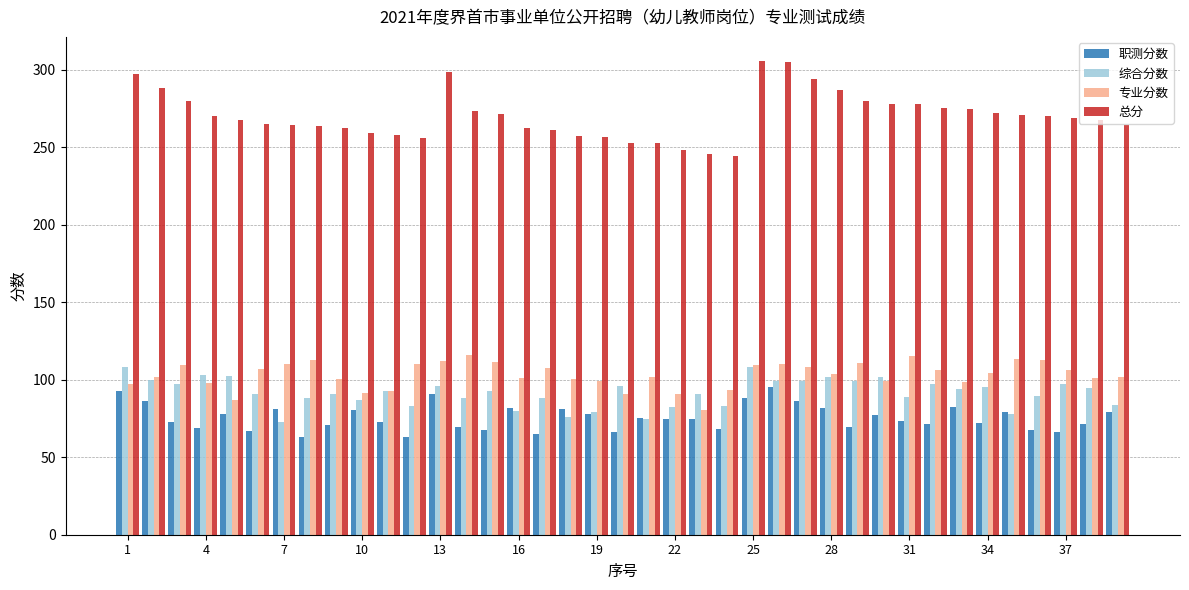

What is the sum of all 综合分数 values?

3573.5